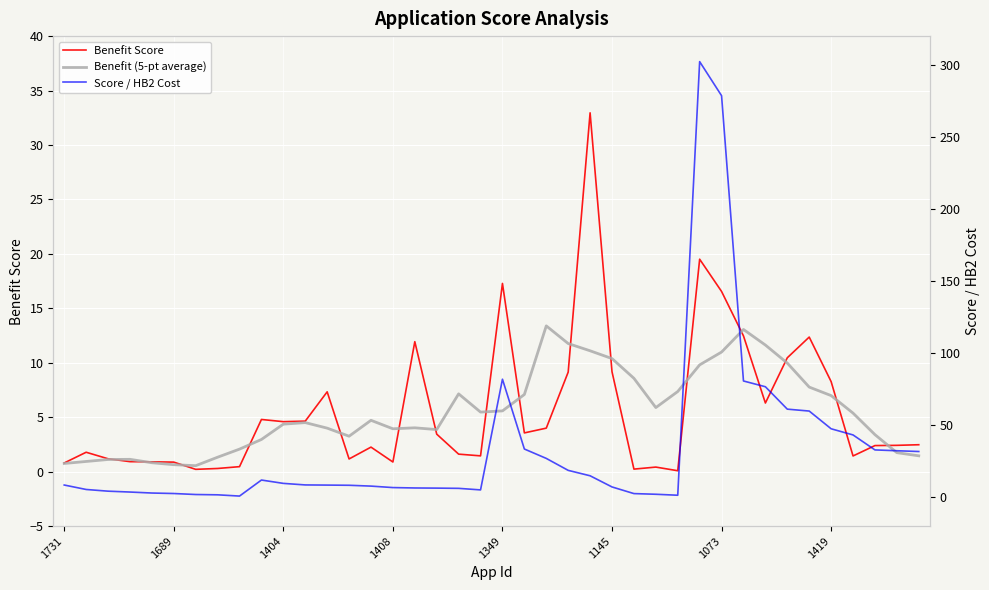

Reading left to right, what are all the values shown in this chart?

Benefit Score: 0.8	1.8	1.2	0.9	0.9	0.9	0.2	0.3	0.5	4.8	4.6	4.6	7.3	1.2	2.3	0.9	11.9	3.4	1.6	1.5	17.3	3.6	4.0	9.1	33.0	9.2	0.2	0.4	0.1	19.5	16.6	12.5	6.3	10.5	12.4	8.3	1.4	2.4	2.4	2.5
Benefit (5-pt average): 0.8	0.9	1.1	1.1	0.8	0.6	0.6	1.3	2.1	3.0	4.4	4.5	4.0	3.3	4.7	3.9	4.0	3.9	7.1	5.5	5.6	7.1	13.4	11.8	11.1	10.4	8.6	5.9	7.4	9.8	11.0	13.1	11.6	10.0	7.8	7.0	5.4	3.4	1.7	1.5
Score / HB2 Cost: 8.5	5.4	4.3	3.7	3.0	2.6	2.0	1.7	0.9	12.0	9.7	8.6	8.5	8.4	7.8	6.8	6.5	6.4	6.2	5.2	81.9	33.5	27.0	18.7	14.9	7.2	2.6	2.1	1.4	302.3	278.7	80.7	76.7	61.2	59.9	47.6	43.3	32.9	32.3	31.8